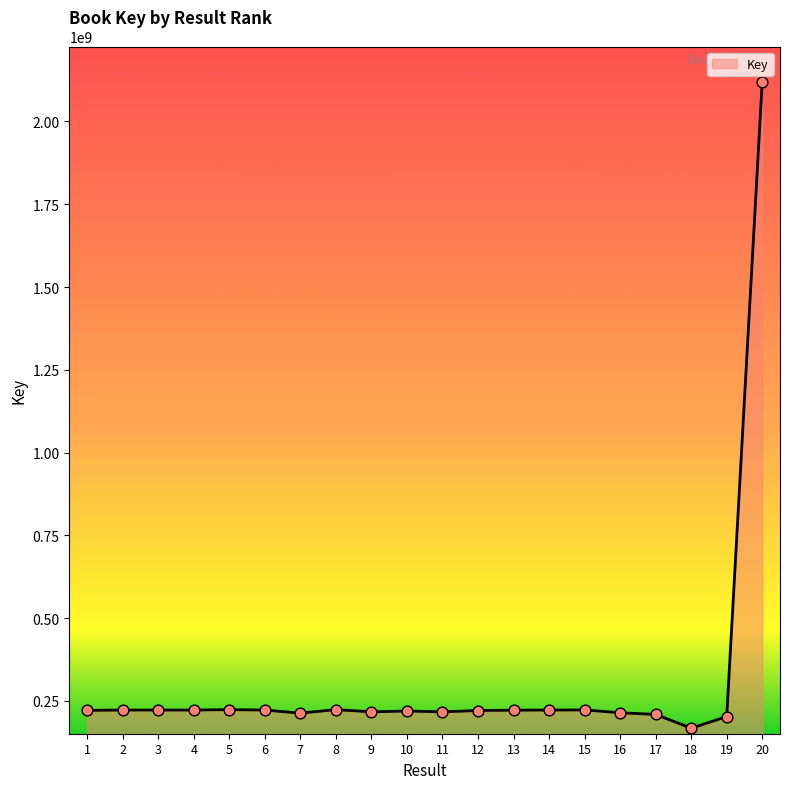

What is the change in value from 4 to 7?

-9342780